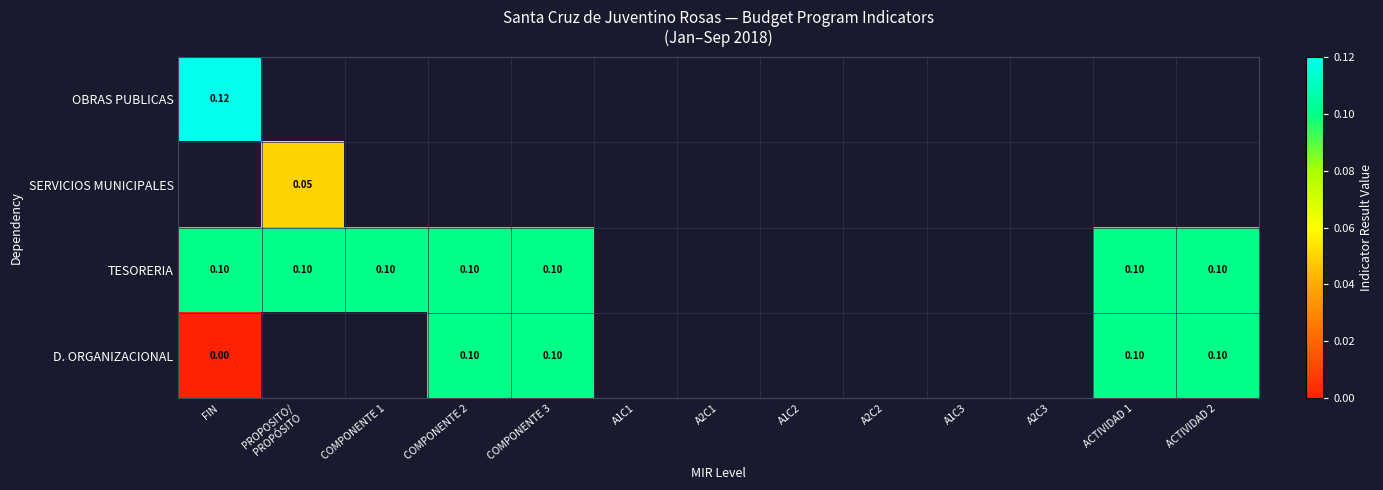

Which series has the largest range (max minus min)?

D. ORGANIZACIONAL